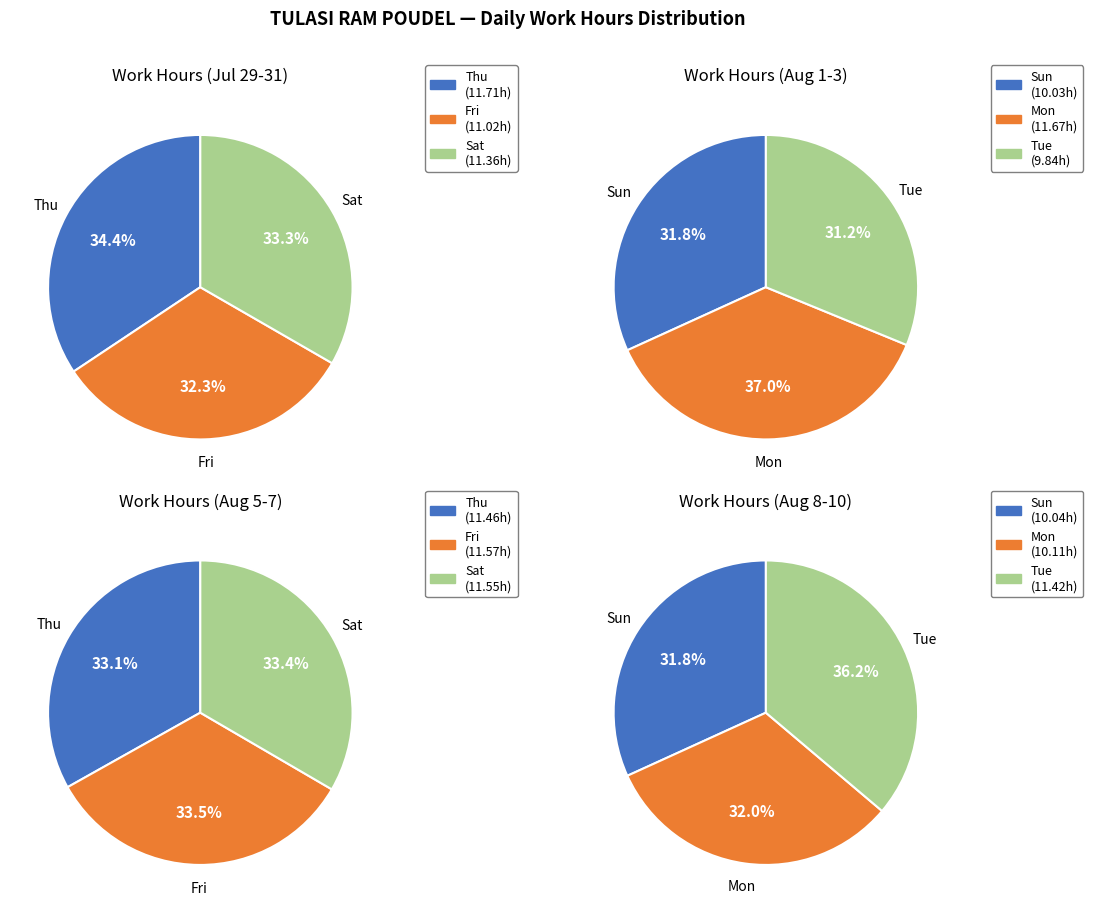

Is there any slice that represents more than half of the pie?

No